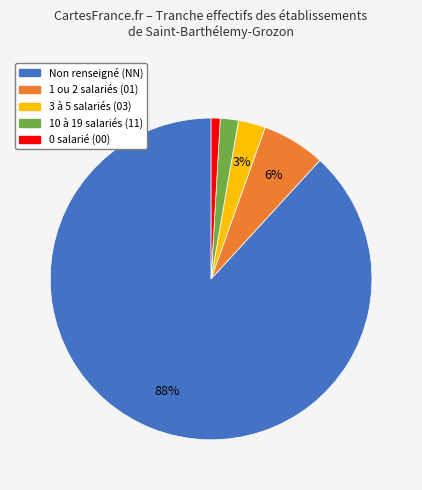

Which category has the biggest portion of the pie?

Non renseigné (NN)